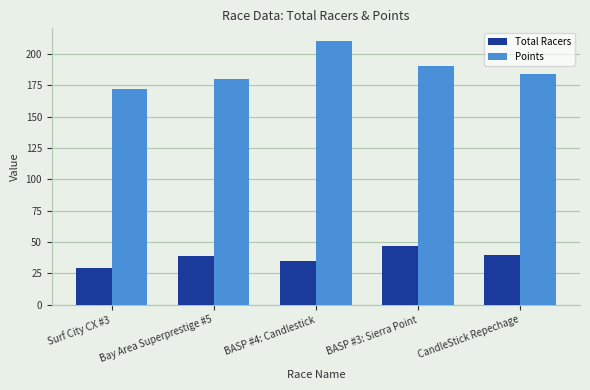

True or false: Total Racers has a value of 35.0 at BASP #4: Candlestick.

True